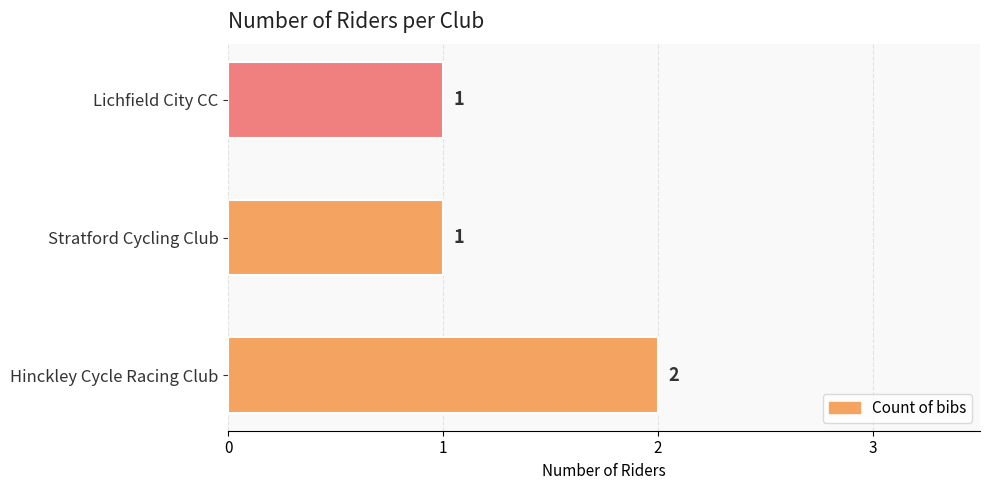

What is the sum of all values?

4